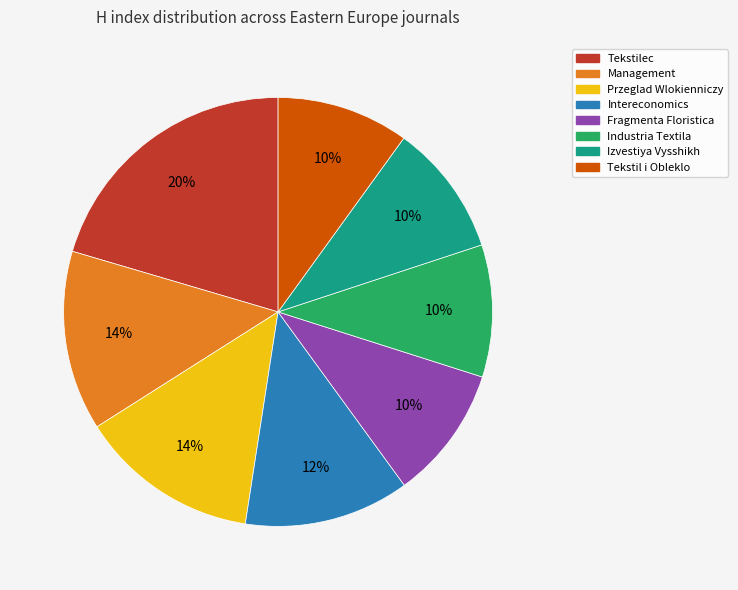

True or false: Fragmenta Floristica accounts for 10% of the total.

True